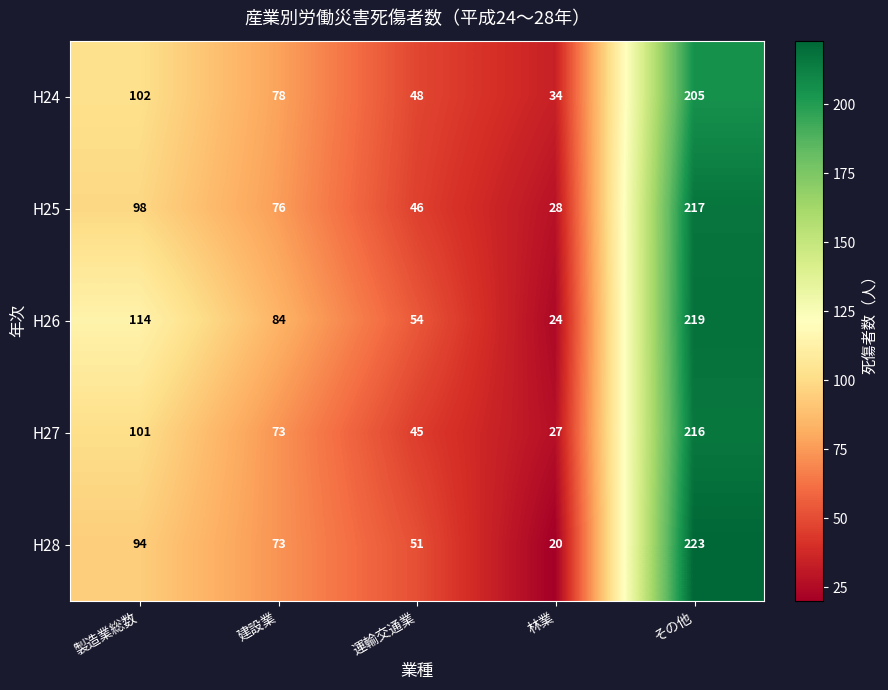

Reading left to right, what are all the values shown in this chart?

H24: 102	78	48	34	205
H25: 98	76	46	28	217
H26: 114	84	54	24	219
H27: 101	73	45	27	216
H28: 94	73	51	20	223